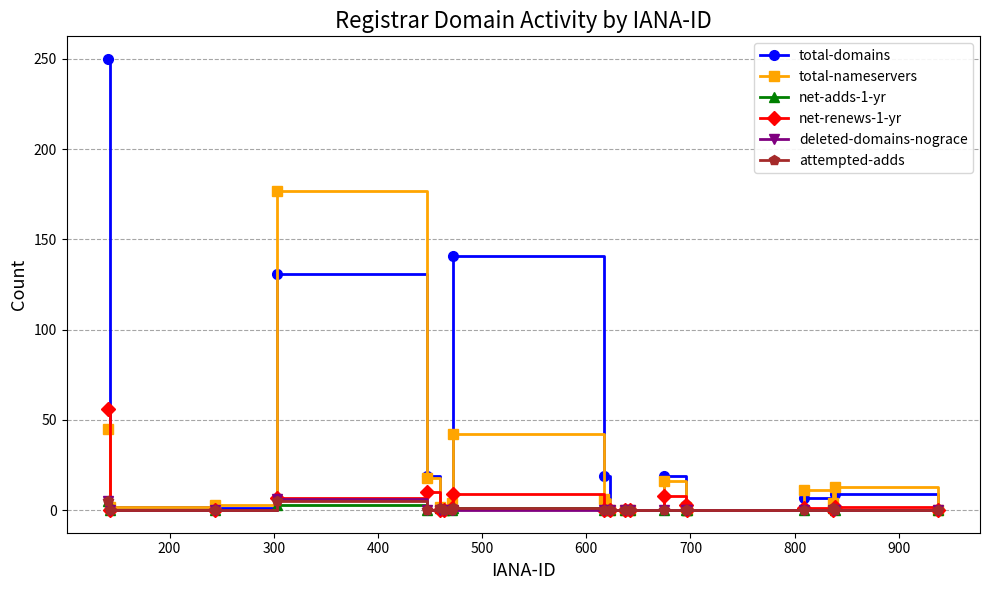

Which series has the widest spread of values?

total-domains